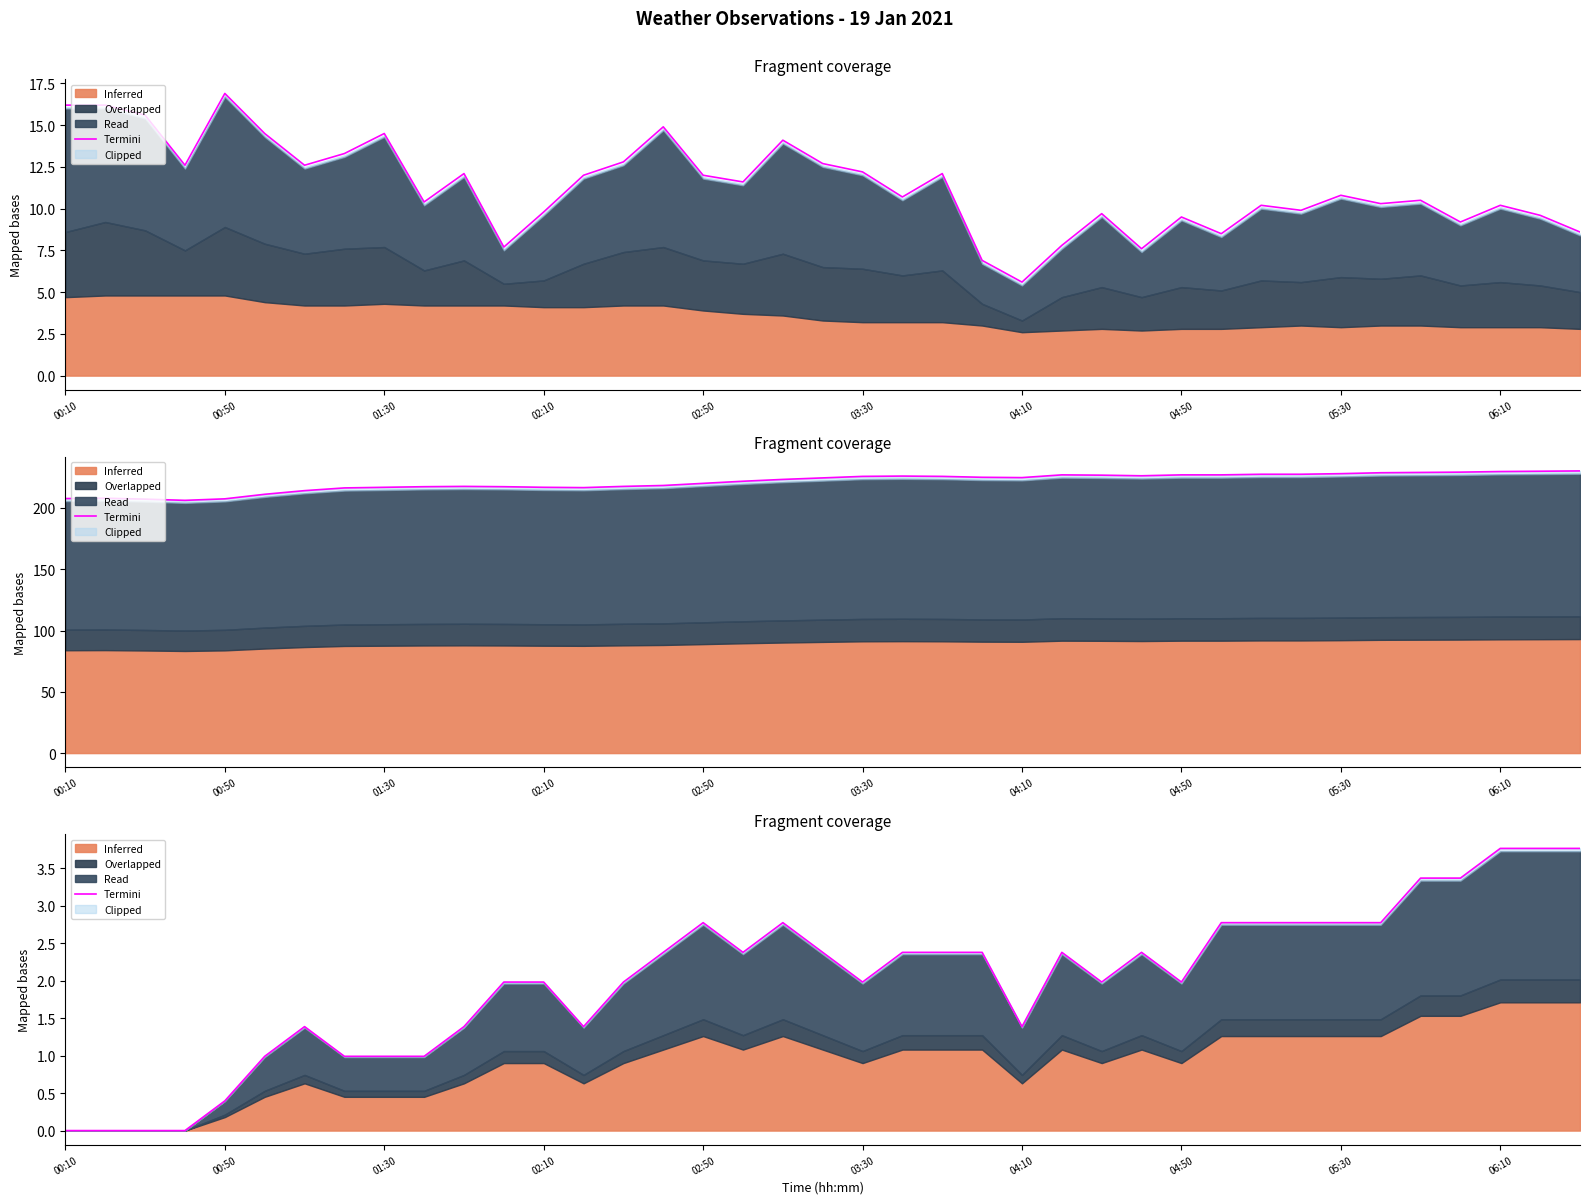

How many values are below 2?

19